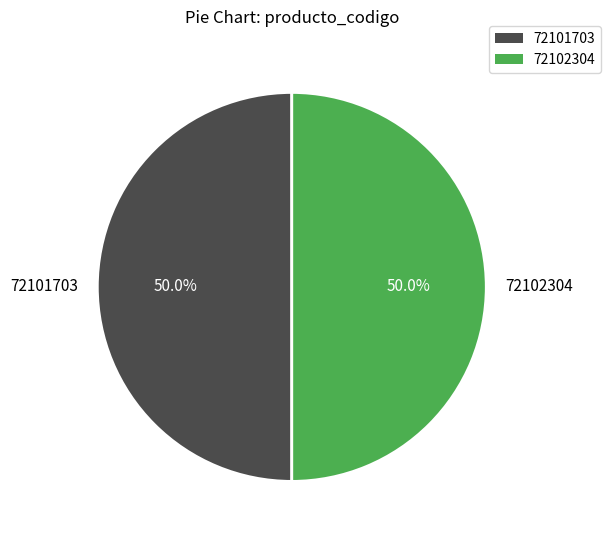

Approximately how many times larger is the value at 72102304 compared to 72101703?

1.0